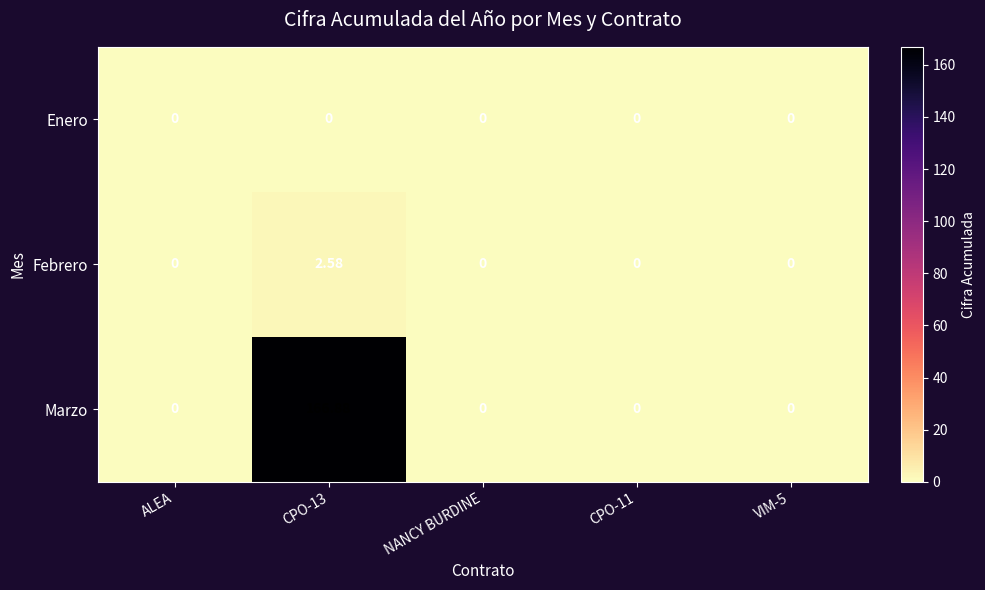

Is the value of Febrero at CPO-13 greater than the value of Marzo at ALEA?

Yes